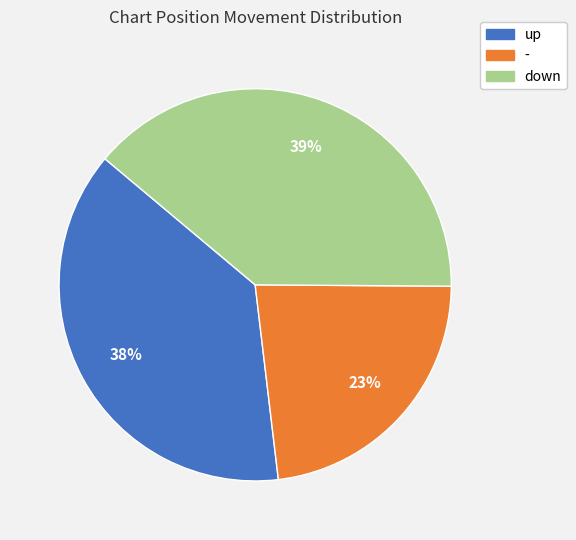

Is there any slice that represents more than half of the pie?

No